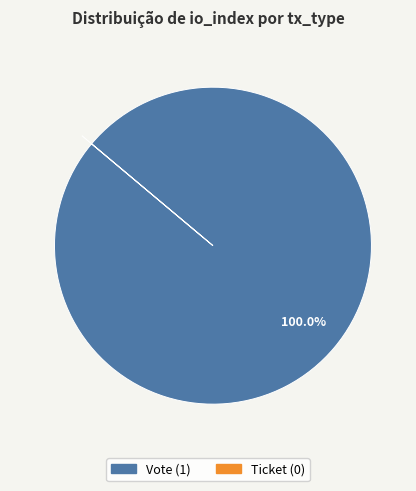

Does Vote account for over 50% of the chart?

Yes